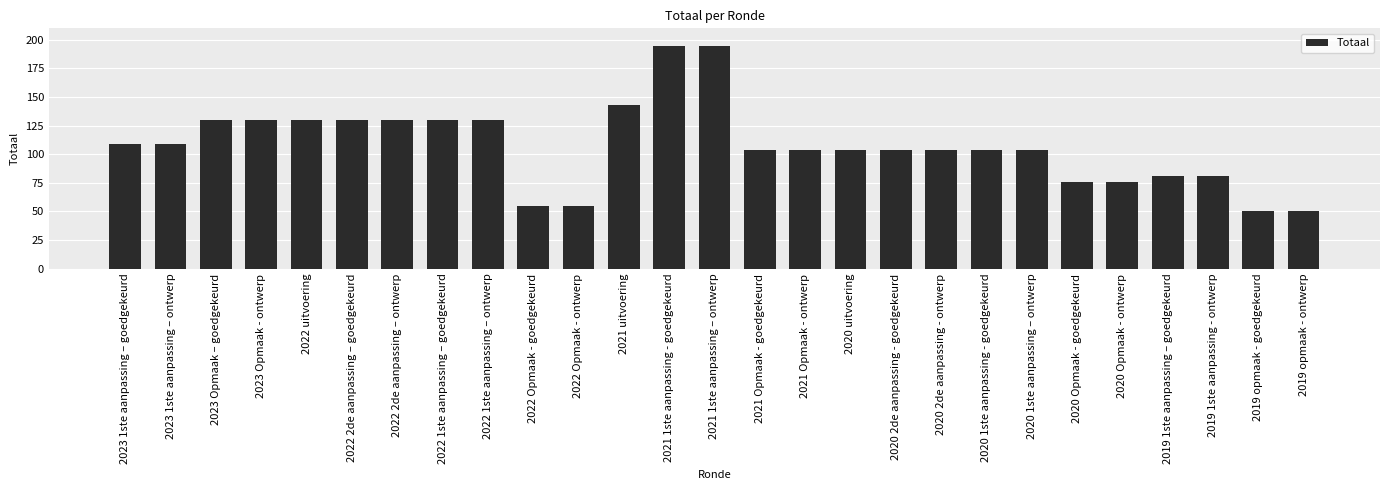

What position from the right is 2022 1ste aanpassing – ontwerp?

19